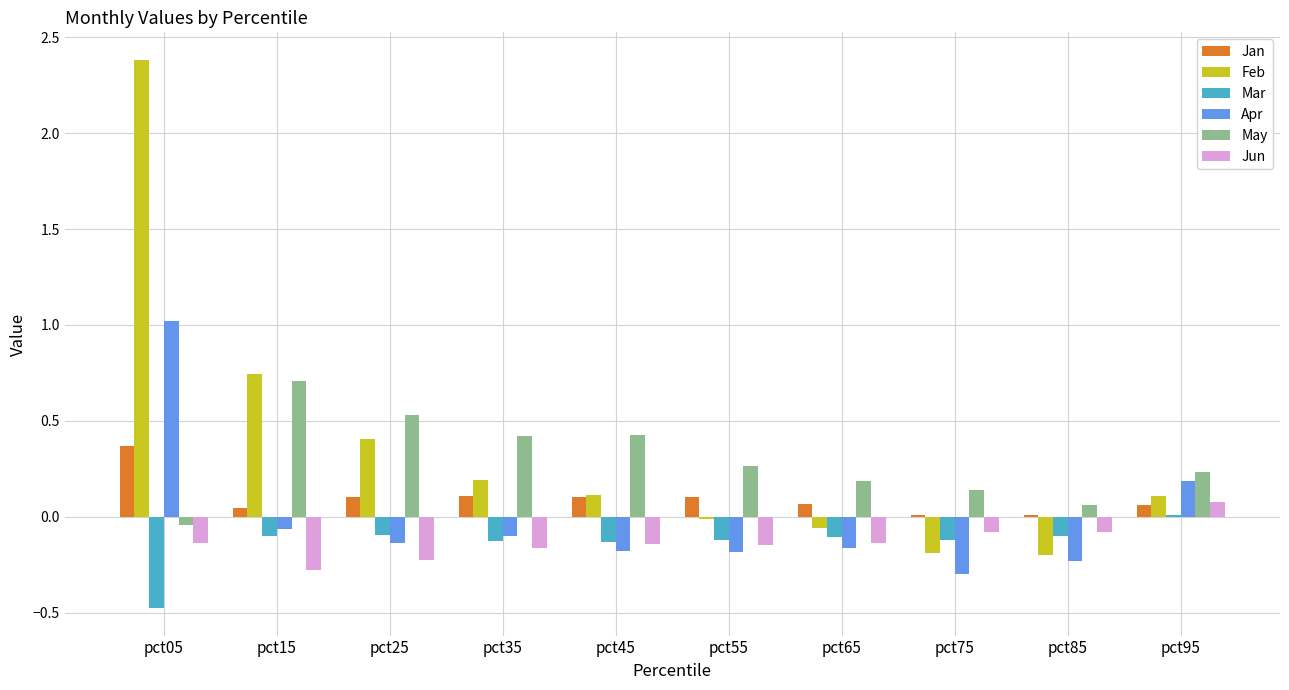

The value of Apr at pct45 is -0.0. True or false?

False